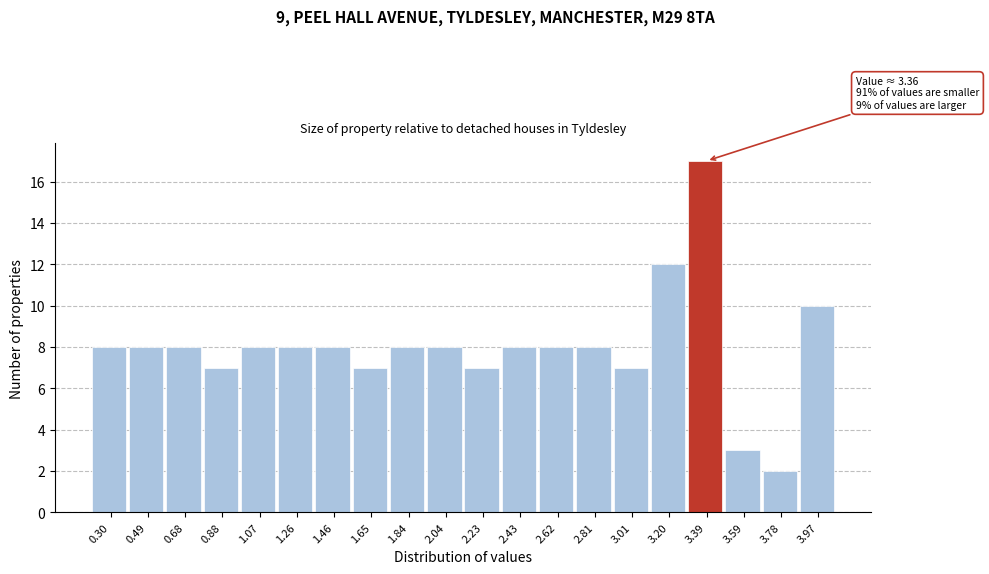

Which range on the x-axis has the tallest bar?

3.30 to 3.48